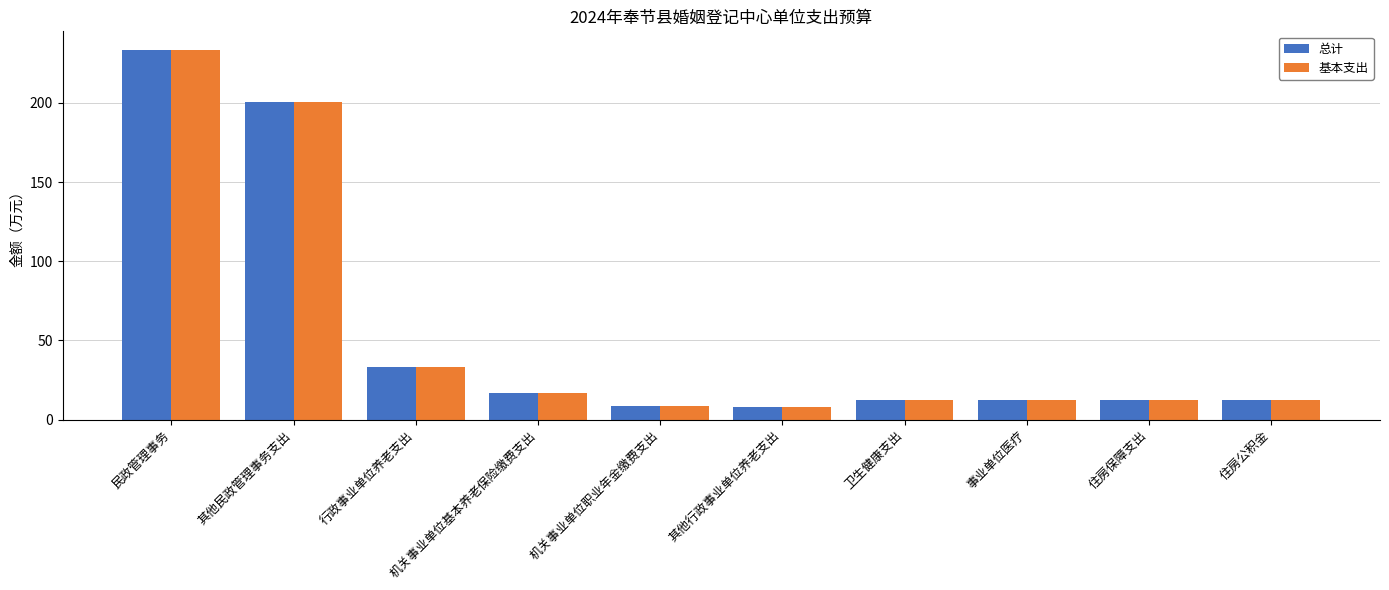

At which category is the sum across all series the highest?

民政管理事务